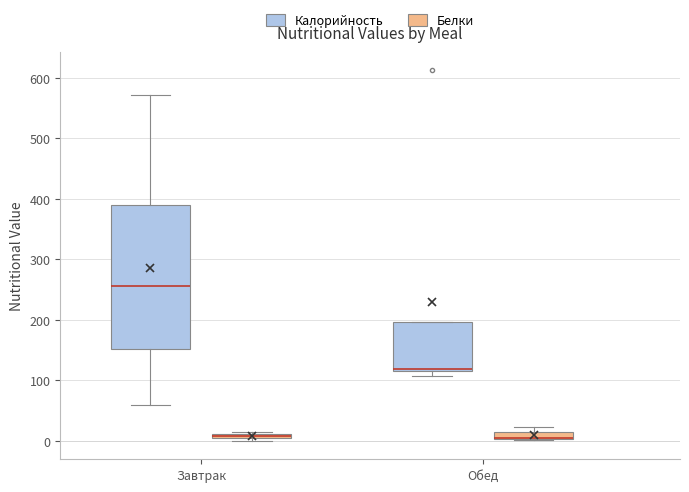

Where does the upper whisker of the box for Завтрак (Калорийность) end on the y-axis? The values are not printed on the chart, so give them approximately, as read against the axis.

570